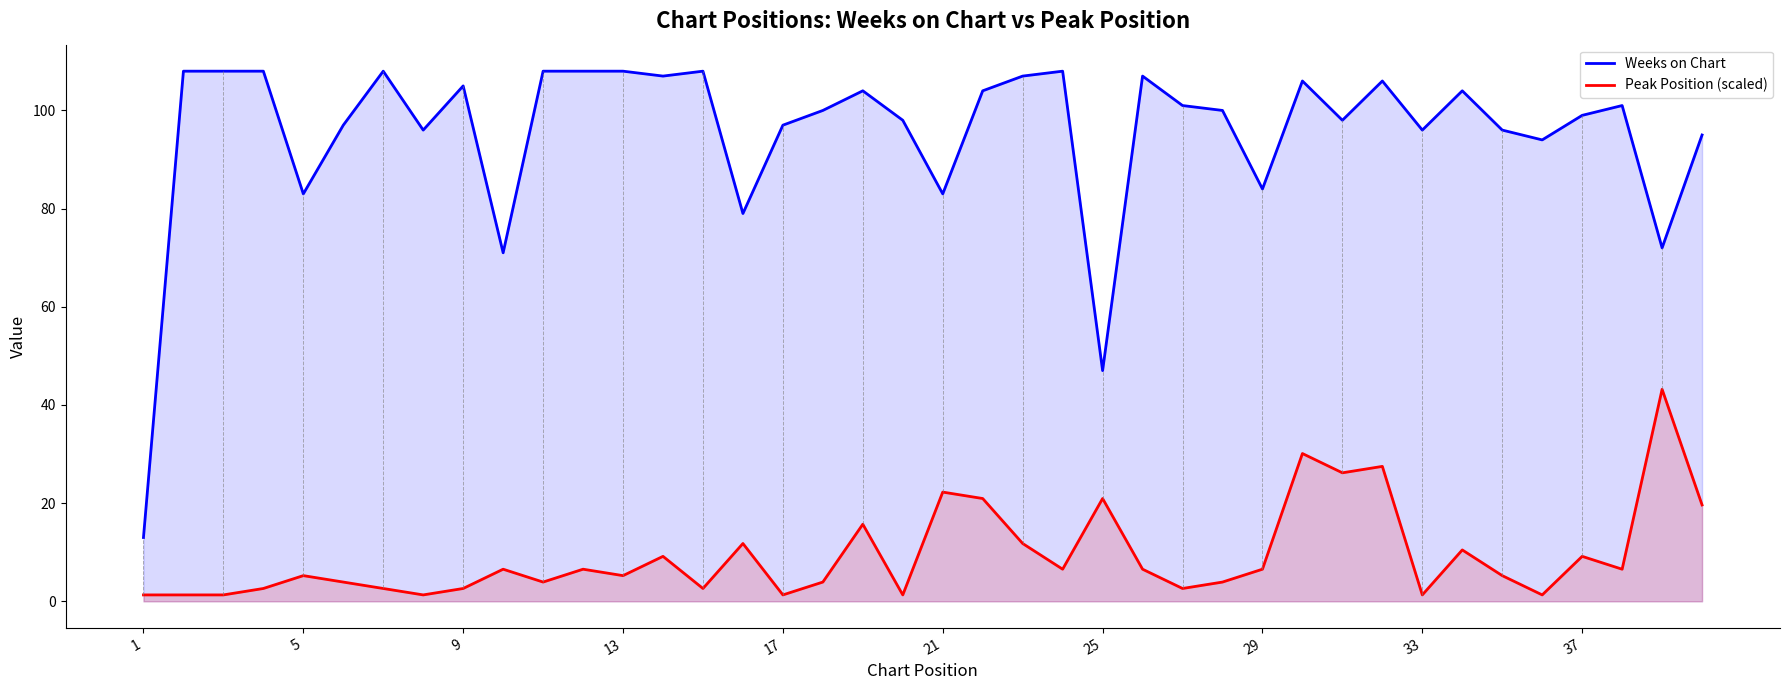

Does the chart have visible grid lines?

No